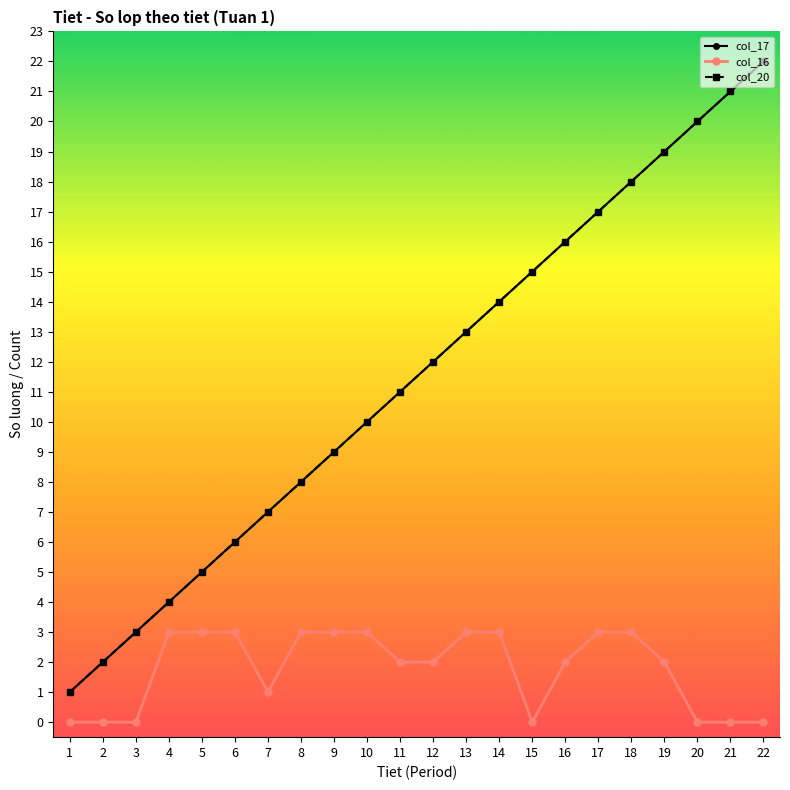

Is this an area chart (filled region under the line)?

No